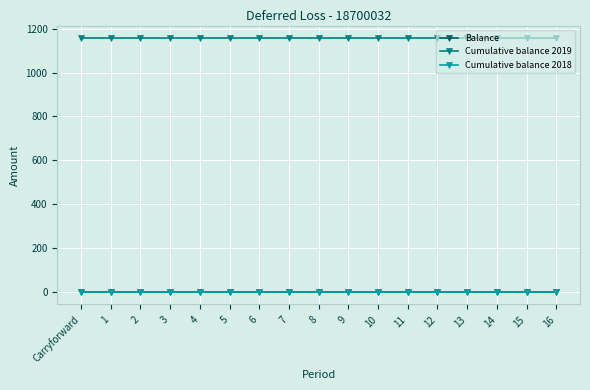

What position from the right is 16?

1